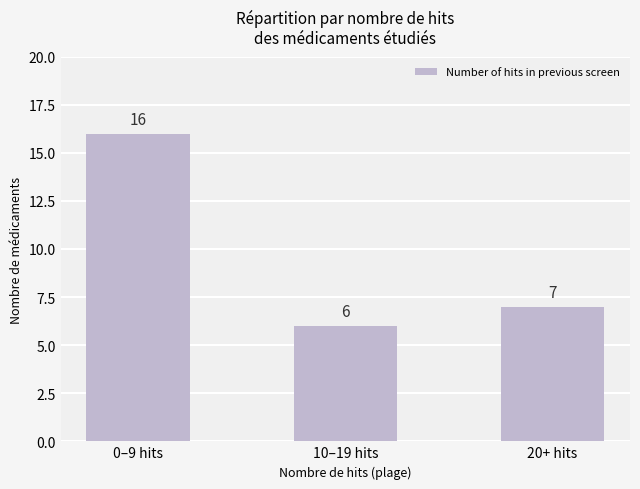

List the labels in order of value, largest first.

0–9 hits, 20+ hits, 10–19 hits